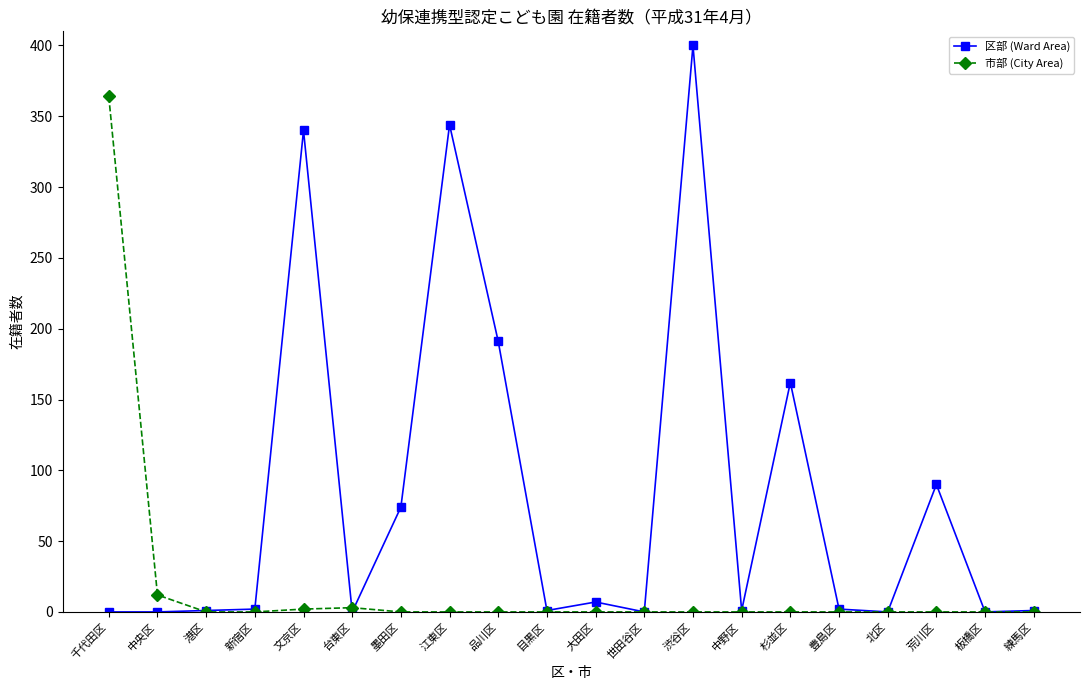

Which series changed the most between 台東区 and 杉並区?

区部 (Ward Area)